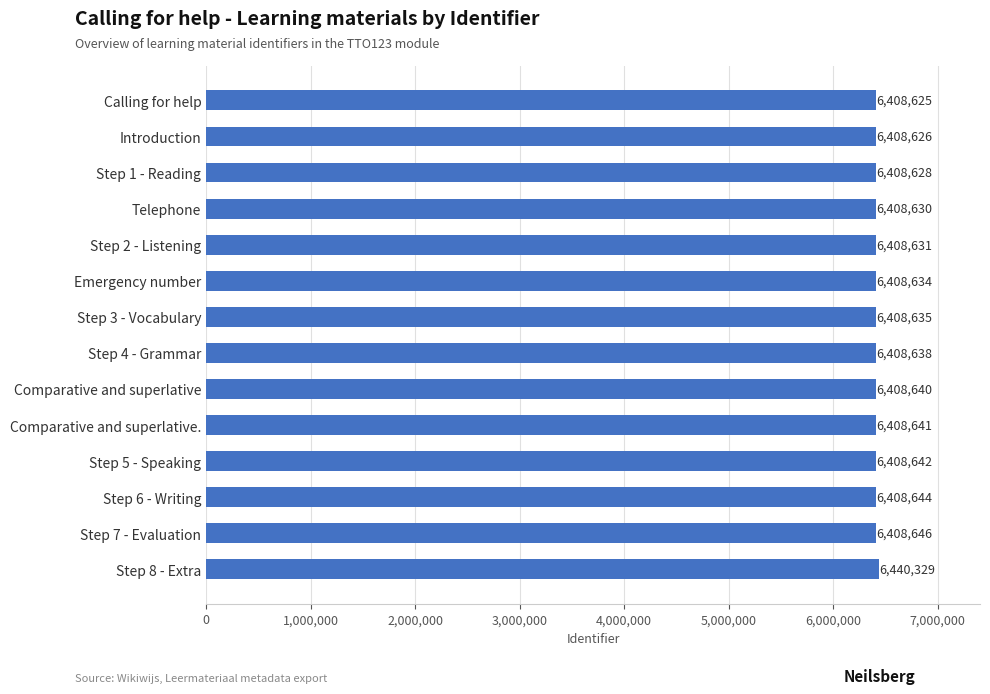

Approximately how many times larger is the value at Telephone compared to Step 8 - Extra?

1.0